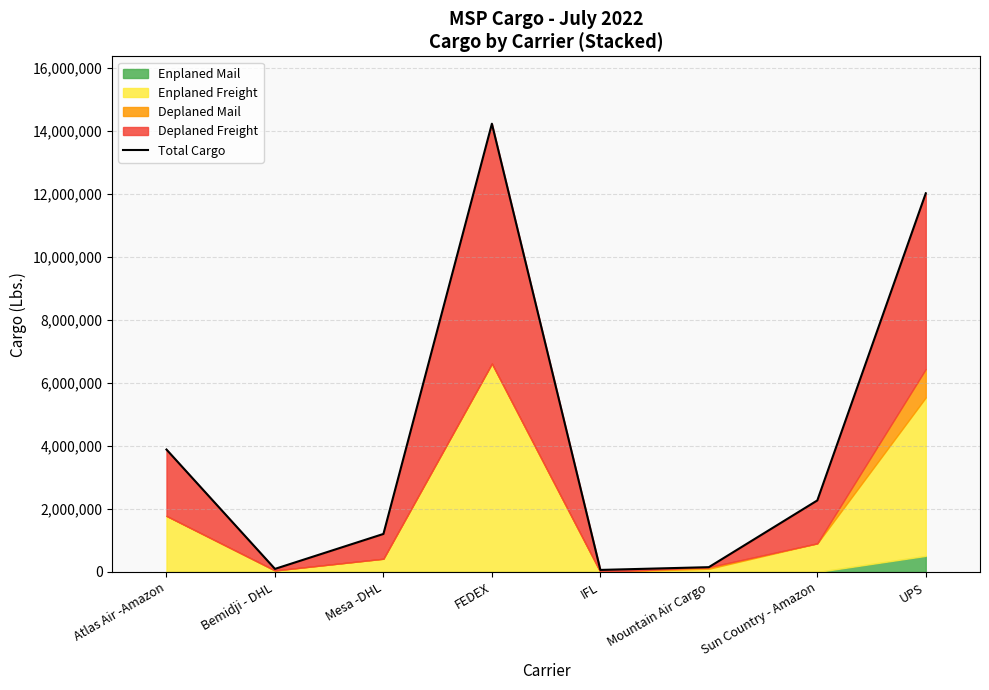

Rank the categories by value from lowest to highest.

IFL, Bemidji - DHL, Mountain Air Cargo, Mesa -DHL, Sun Country - Amazon, Atlas Air -Amazon, UPS, FEDEX